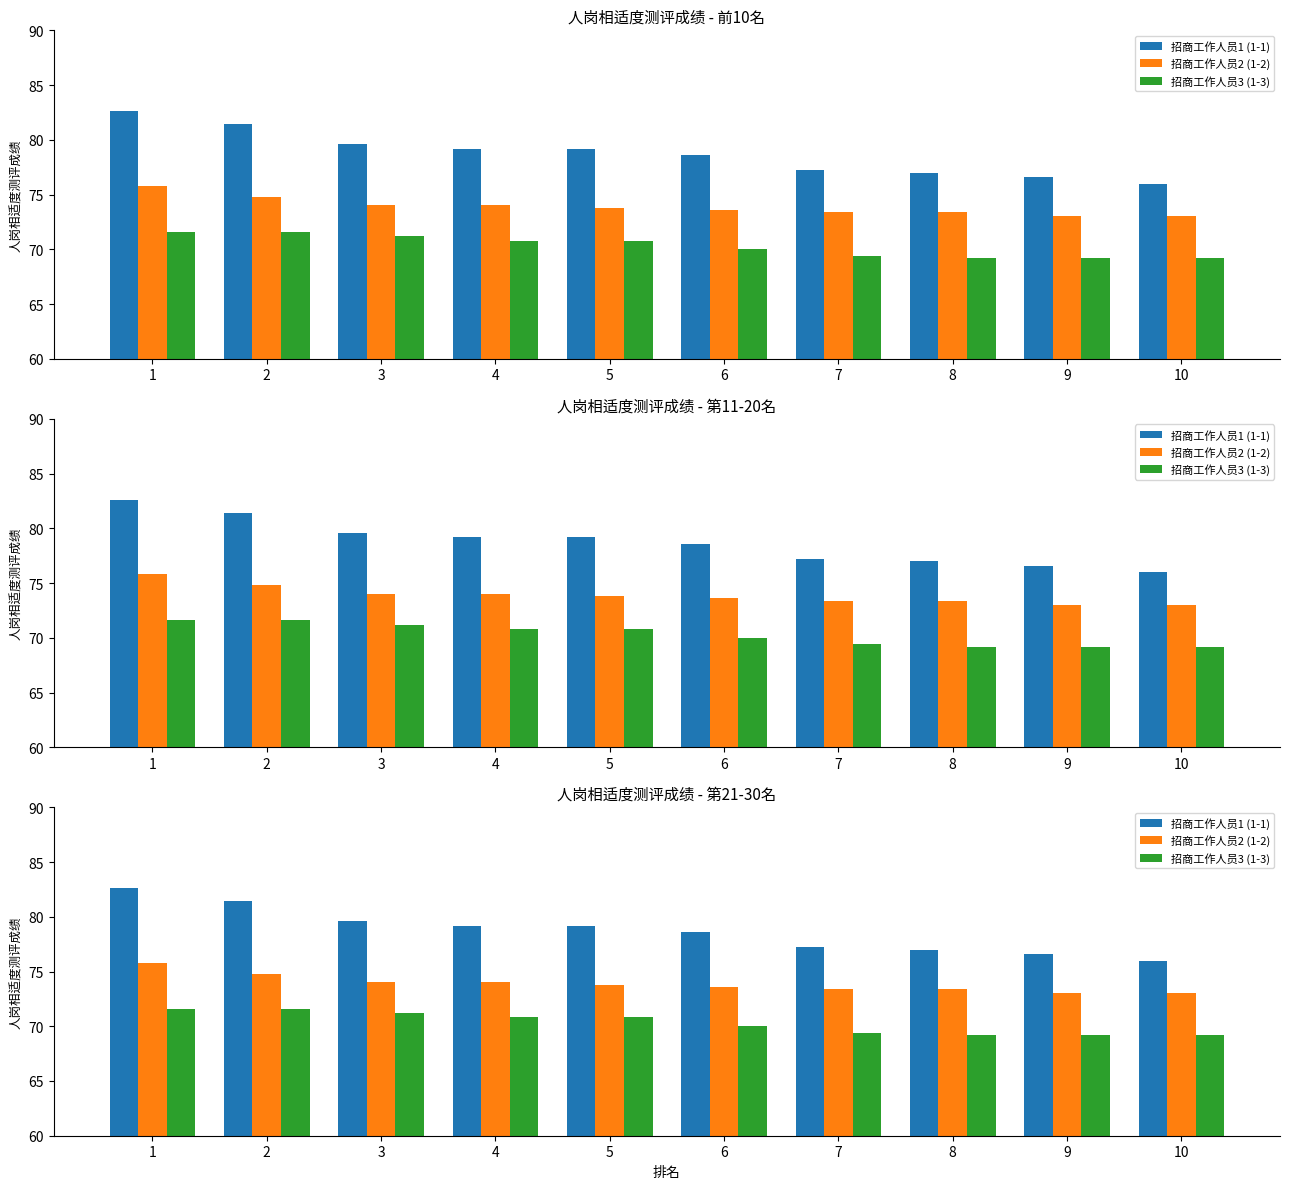

How many groups of bars are there?

10